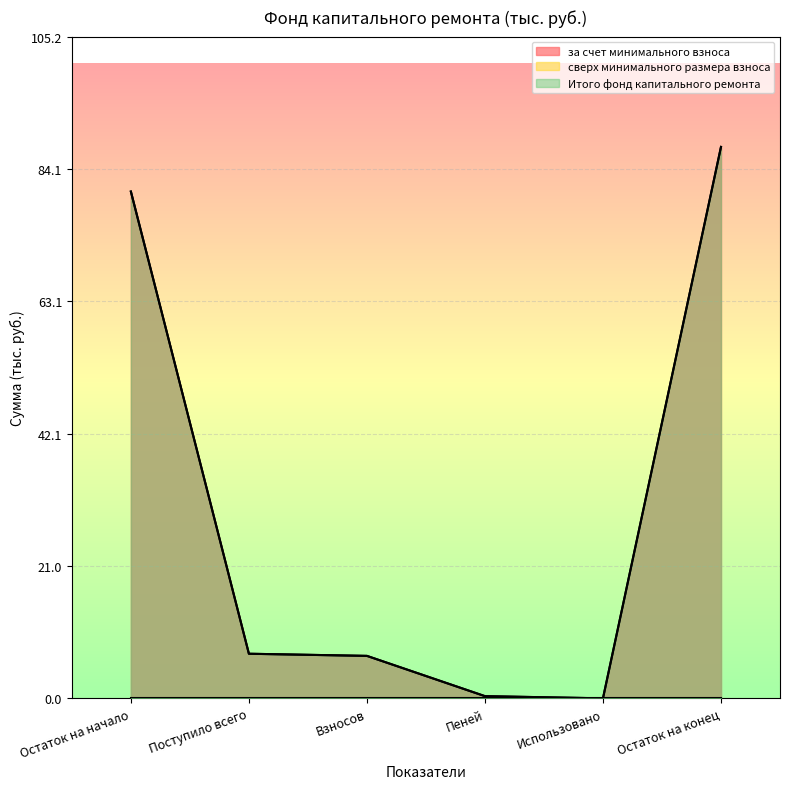

Where is Итого фонд капитального ремонта nearest to the value 43?

Поступило всего